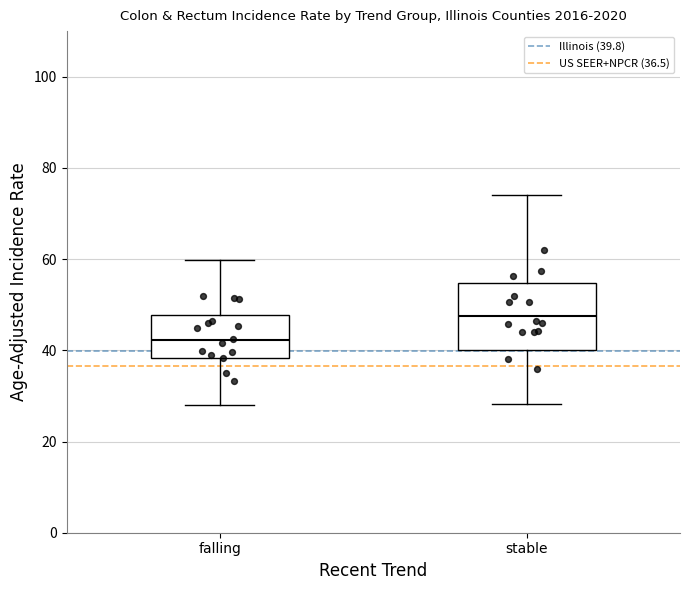

Where does the lower whisker of the box for stable end on the y-axis? The values are not printed on the chart, so give them approximately, as read against the axis.

28